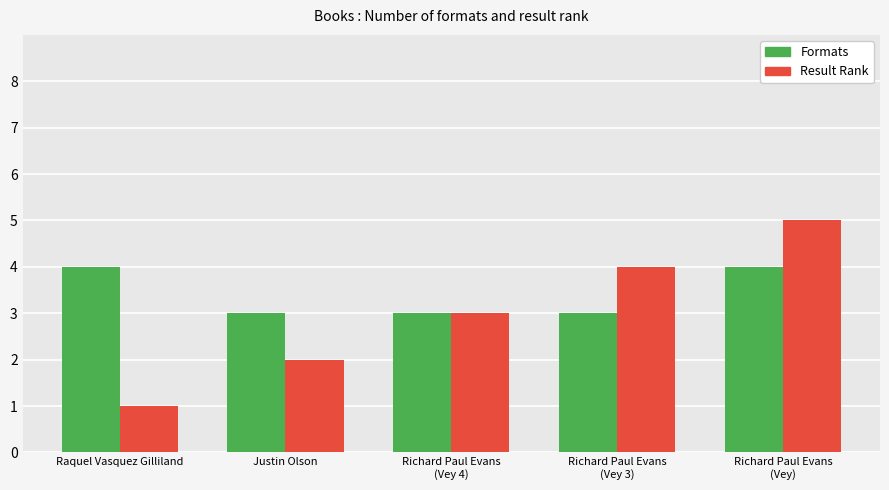

Rank the series by their maximum value, from highest to lowest.

Result Rank, Formats